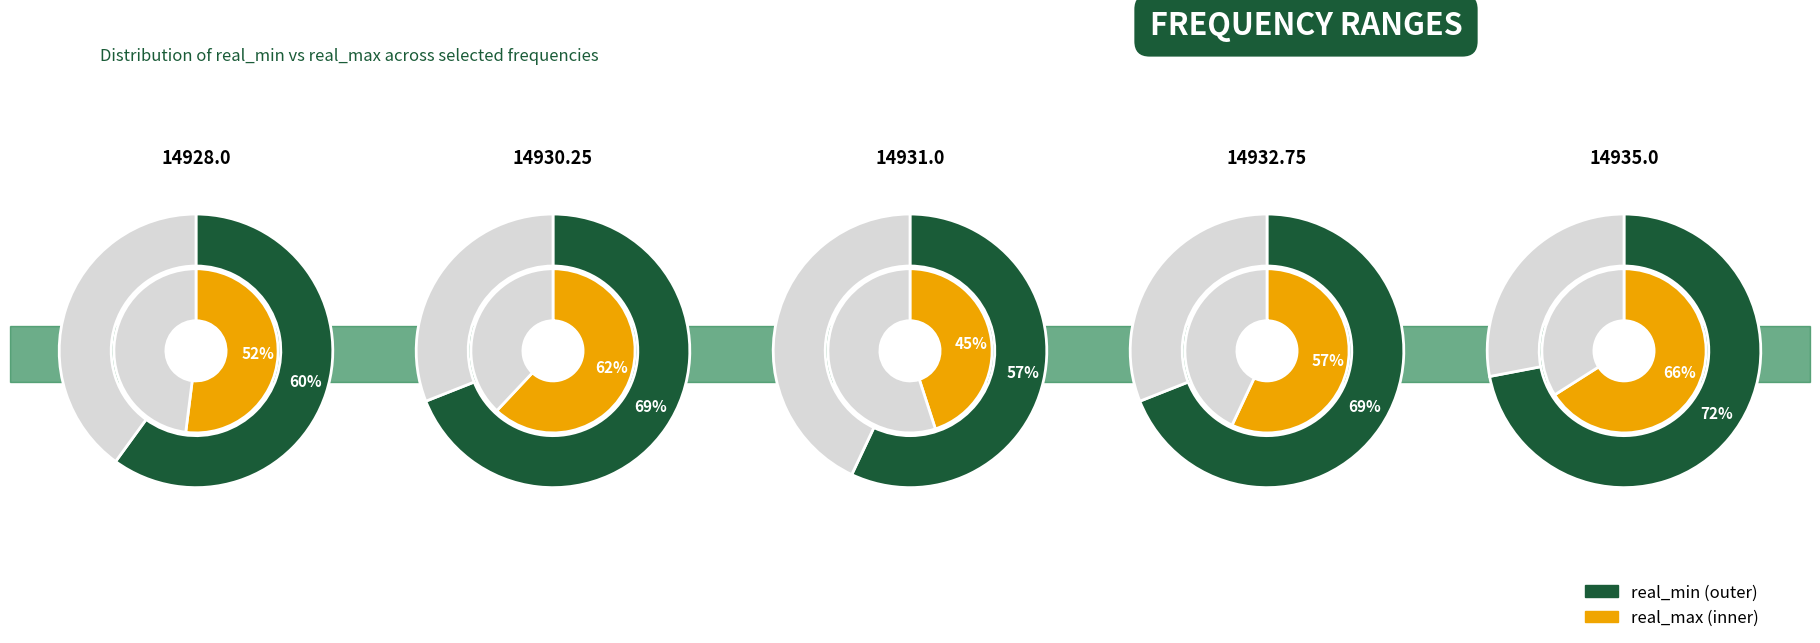

How many segments does this pie chart have?

5